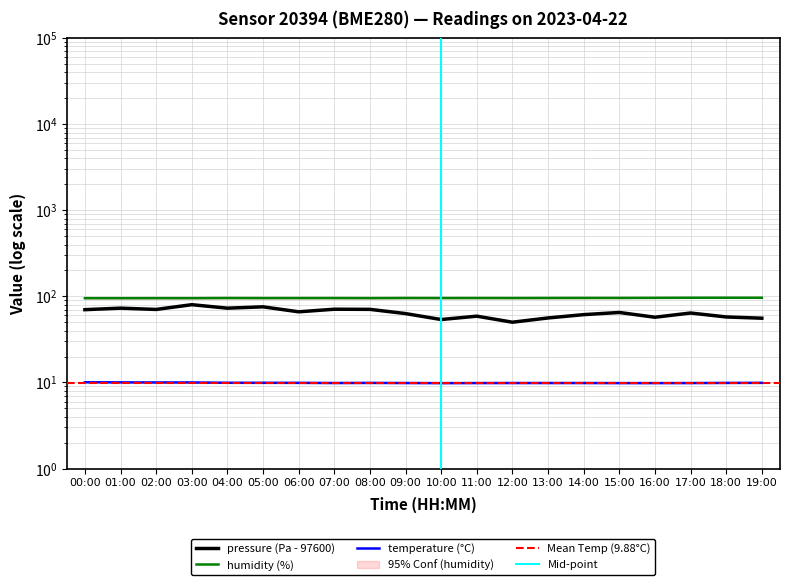

Does the chart display data point markers on the line(s)?

No